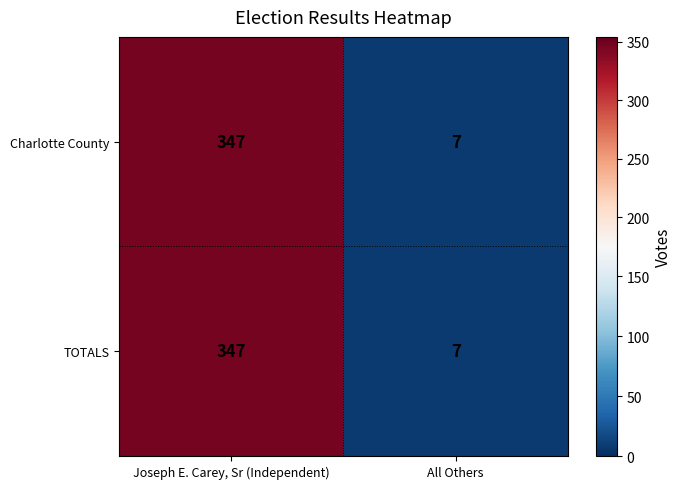

Count the number of categories in the chart.

2